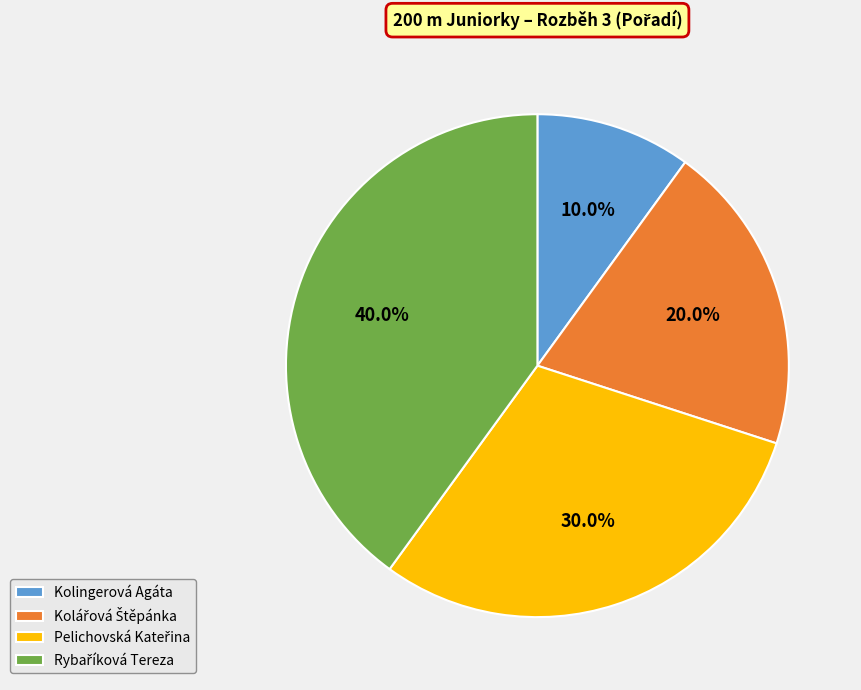

Is there a majority slice in this chart?

No